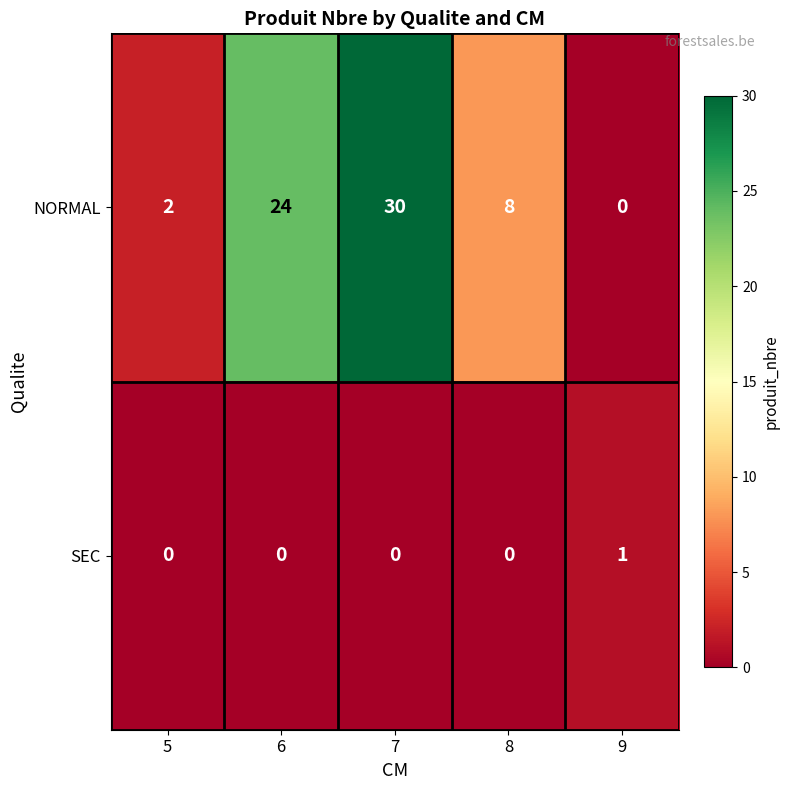

At how many categories does at least one series exceed 22?

2